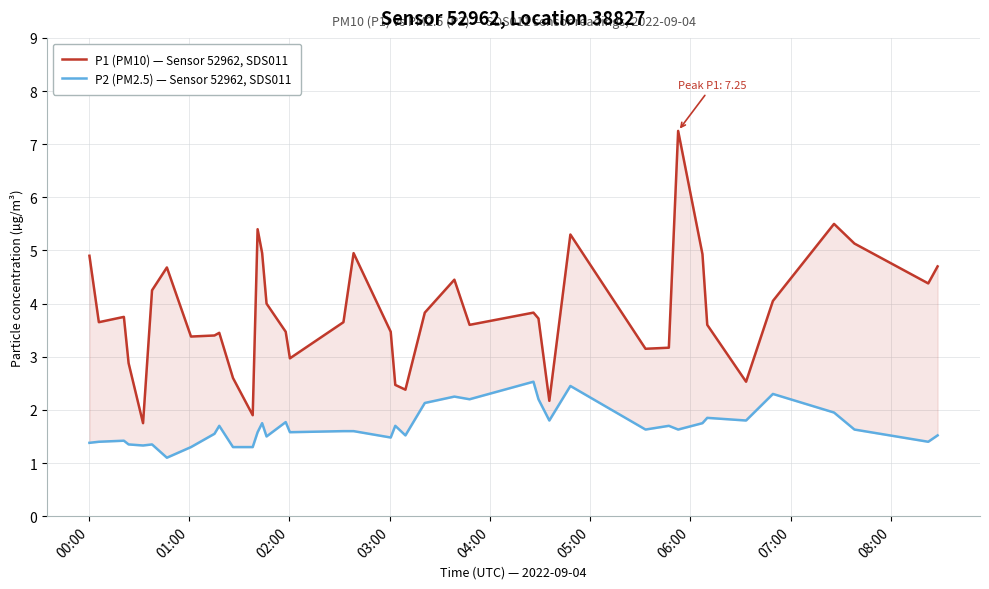

List the series in order of their peak value, lowest first.

P2 (PM2.5) — Sensor 52962, SDS011, P1 (PM10) — Sensor 52962, SDS011